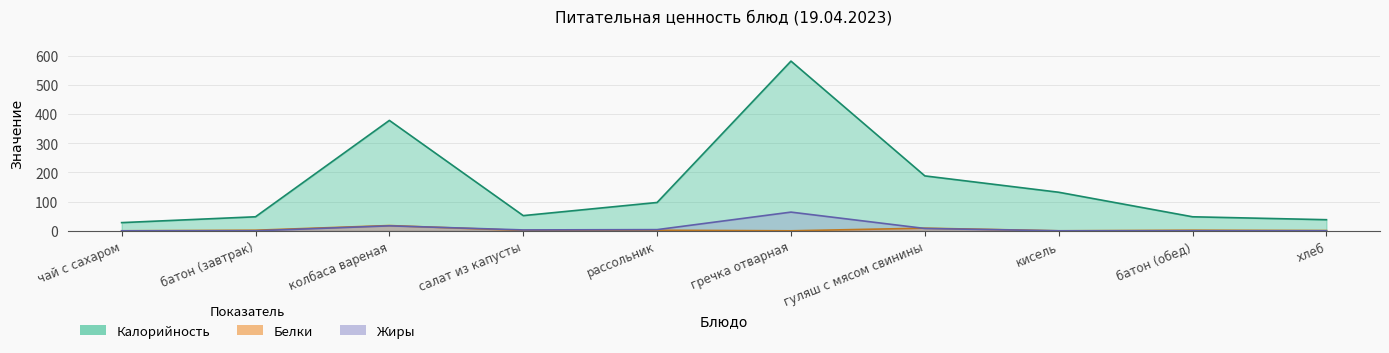

At how many categories does at least one series exceed 420?

1